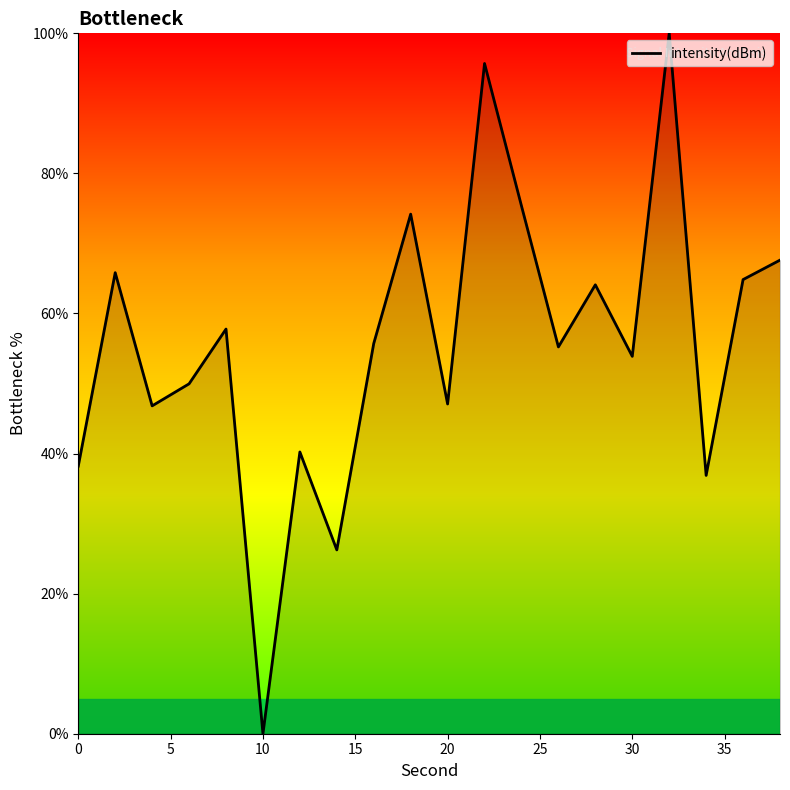

What is the difference between the maximum and minimum values?

100.0